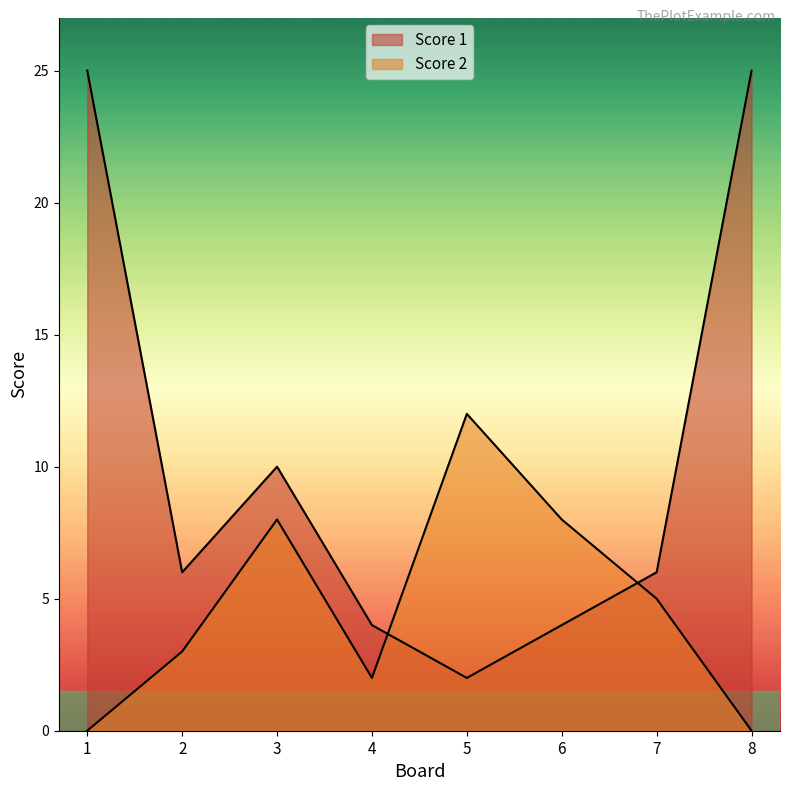

How many times do Score 1 and Score 2 cross each other?

2